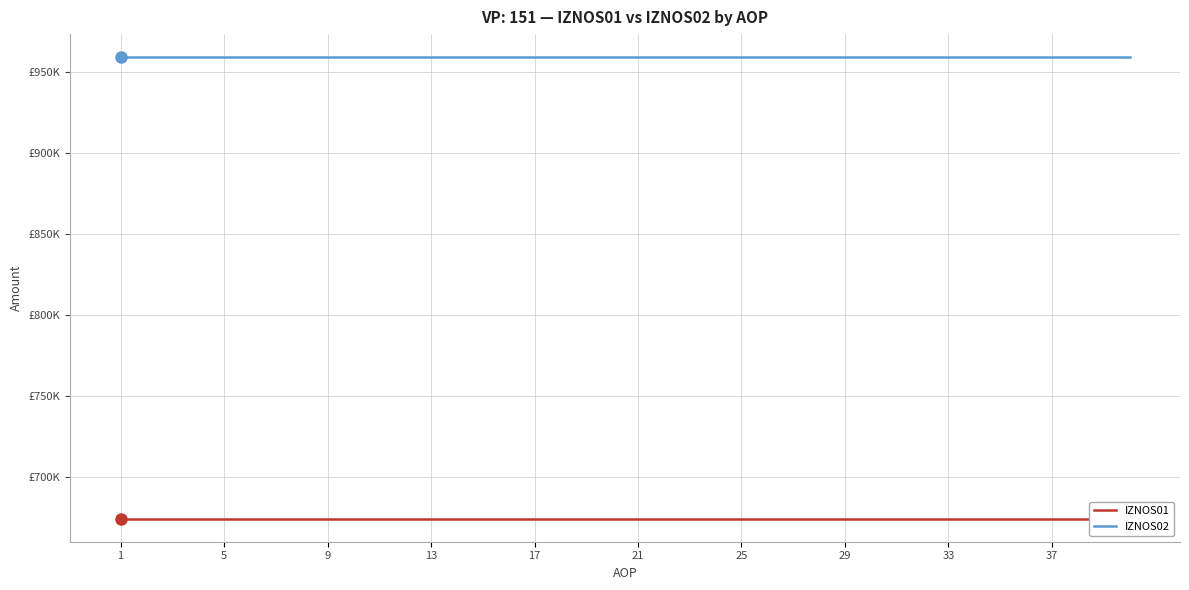

Count the number of categories in the chart.

40